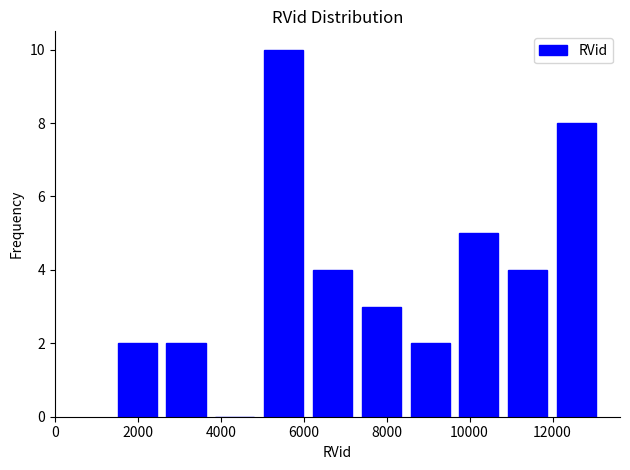

Reading left to right, list every bar in this chart as the range it spans on the x-axis followed by its height. Neither the bar edges nor the heights are printed on the chart, so give them approximately, as read against the axes.

1400 to 2600: 2
2600 to 3800: 2
3800 to 5000: 0
5000 to 6200: 10
6200 to 7200: 4
7200 to 8400: 3
8400 to 9600: 2
9600 to 10800: 5
10800 to 12000: 4
12000 to 13200: 8